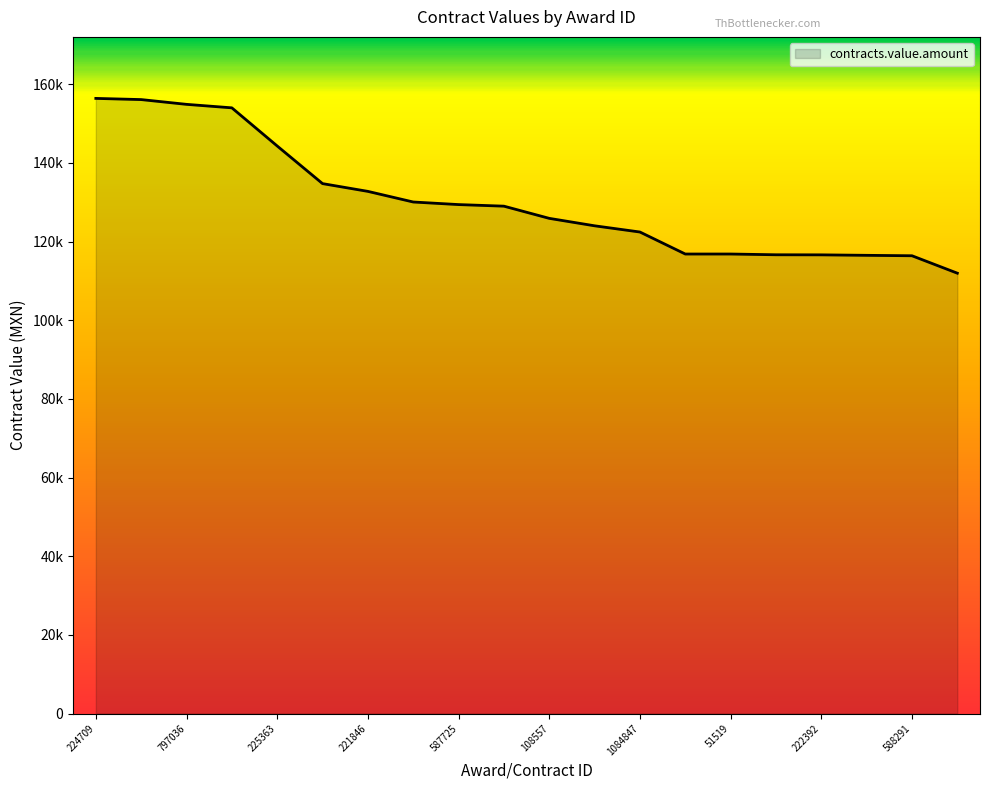

Rank the categories by value from lowest to highest.

226171, 588291, 51524, 222392, 294243, 7372, 51519, 1084847, 7019, 108557, 593990, 587725, 723249, 221846, 217016, 225363, 661278, 797036, 661311, 224709